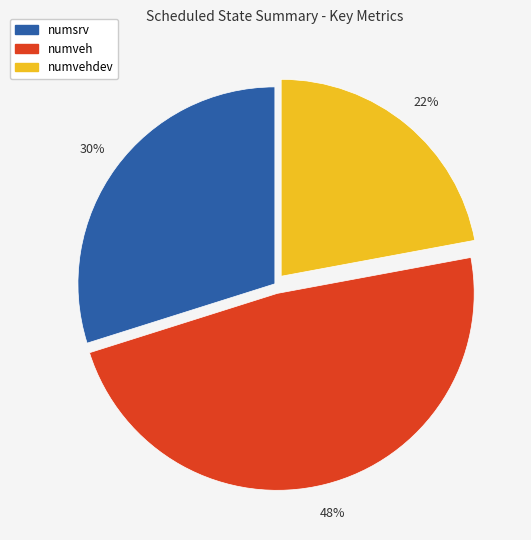

Is there any slice that represents more than half of the pie?

No